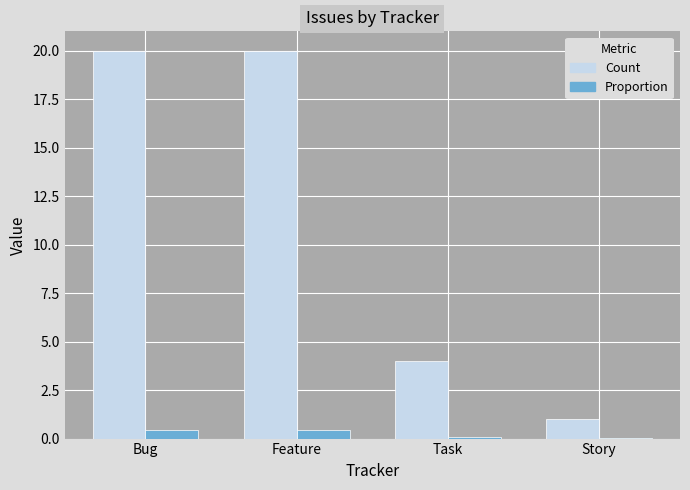

What are all the series names shown in the legend?

Count, Proportion